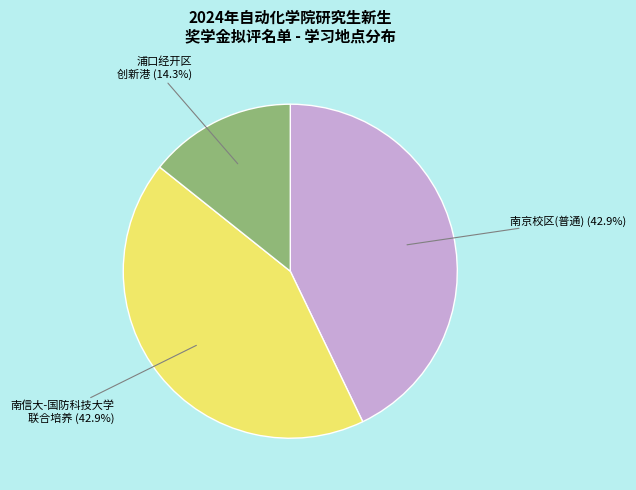

Is there a majority slice in this chart?

No